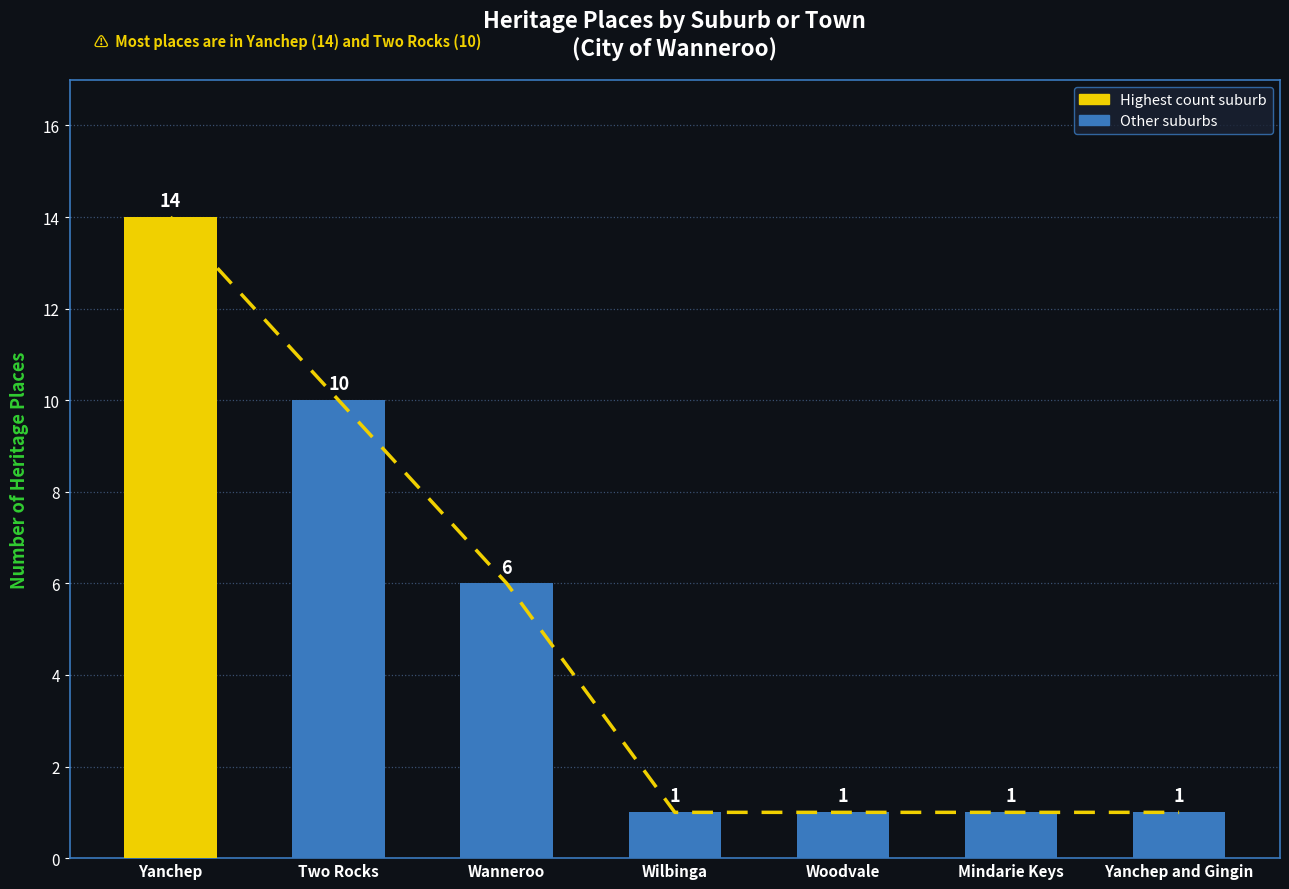

At which category does the chart reach its minimum across all series?

Wilbinga